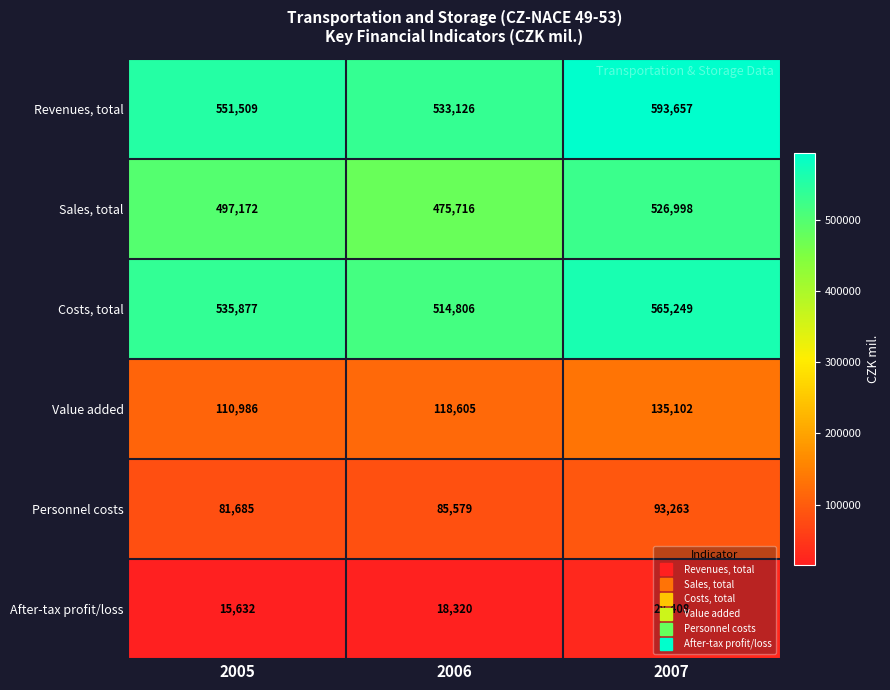

Is the value of Costs, total at 2006 greater than the value of Sales, total at 2007?

No